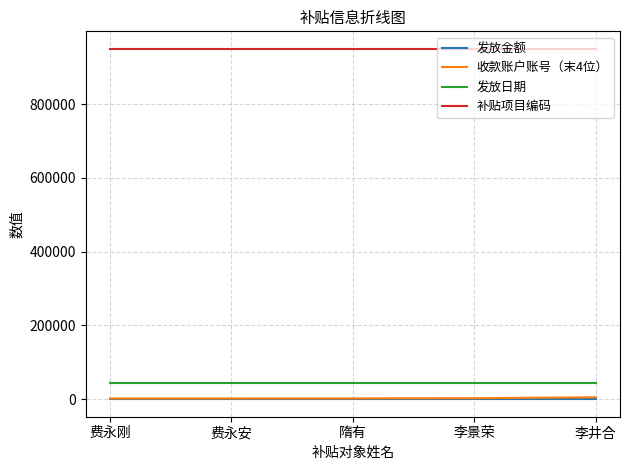

True or false: 发放日期 and 补贴项目编码 intersect in this chart.

False